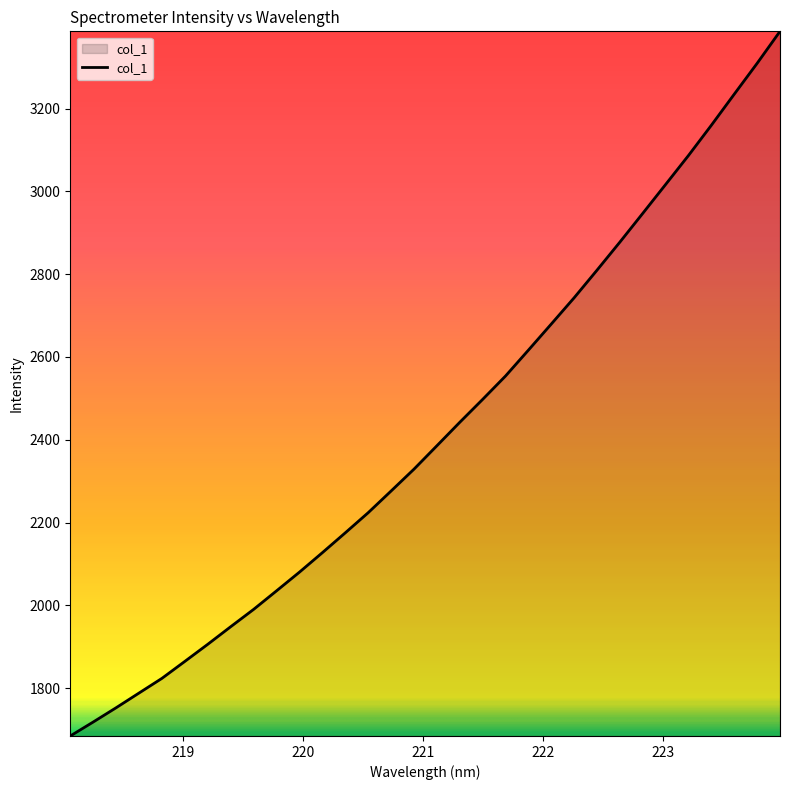

What is the greatest value displayed?

3386.3